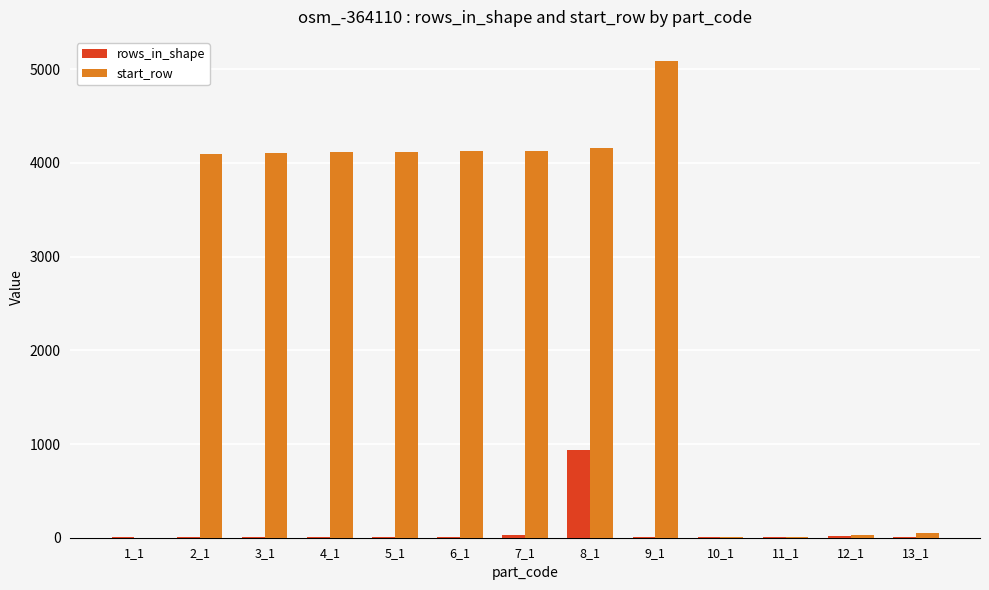

At which label does rows_in_shape first exceed 9?

2_1